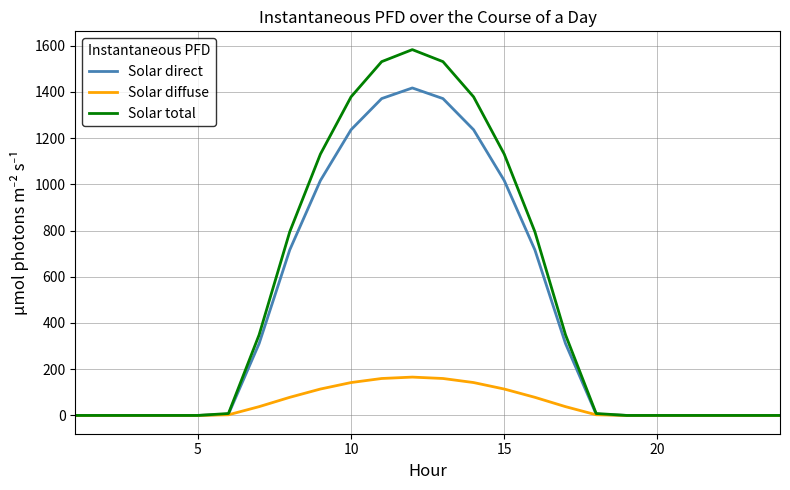

What is the highest value of the Solar total series?

1582.6